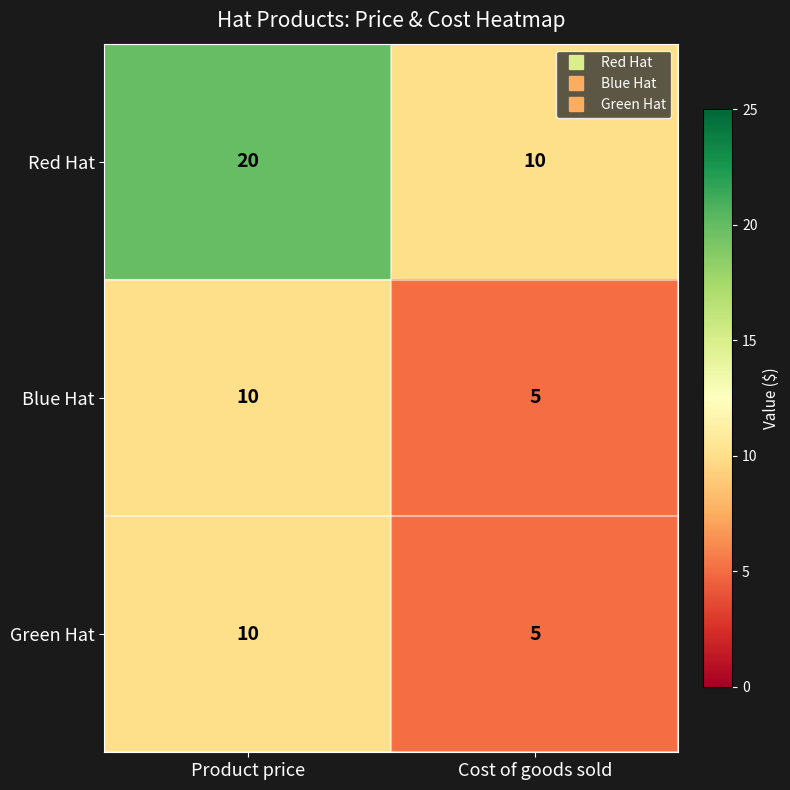

How many data points does each series have?

2